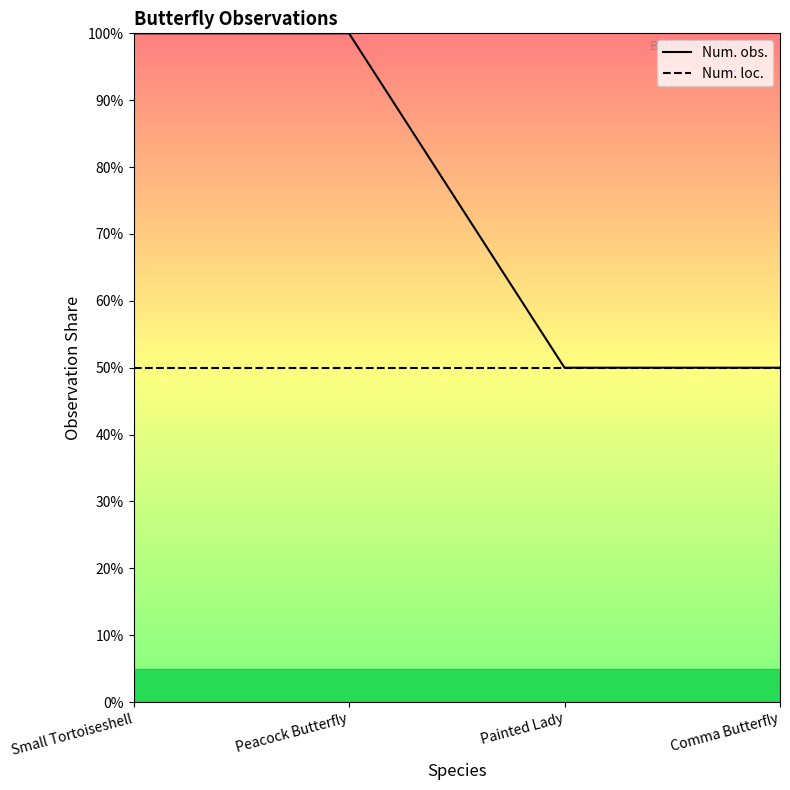

Which label corresponds to the largest value in the chart?

Small Tortoiseshell